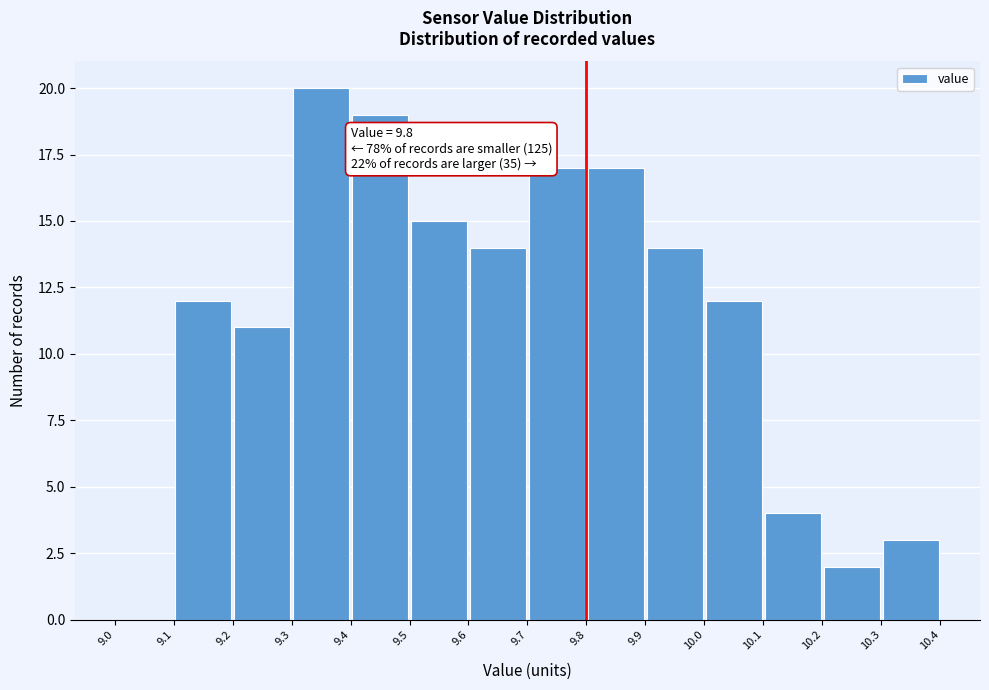

Which range on the x-axis has the tallest bar?

9.3 to 9.4